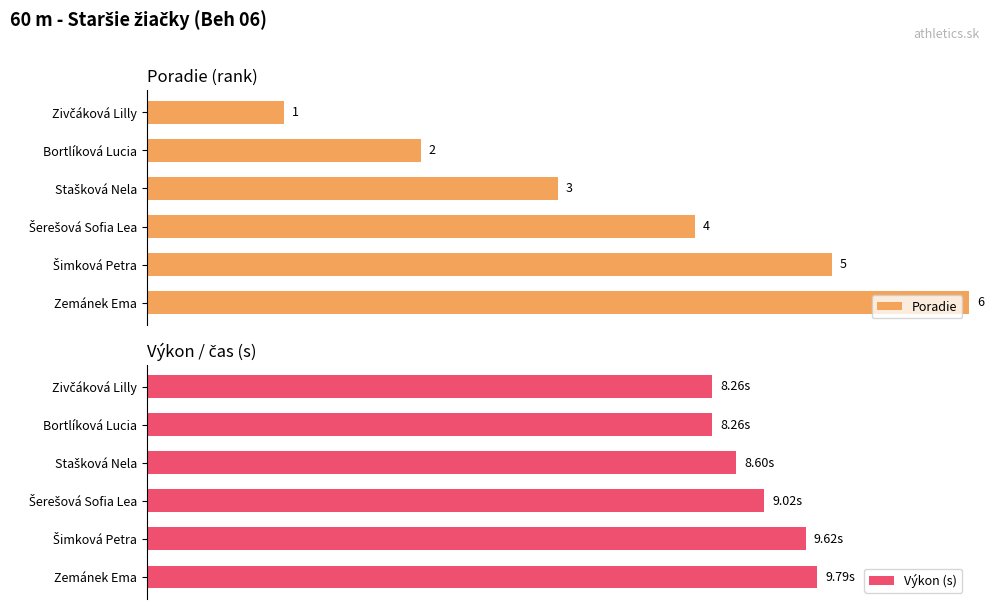

Which series has the largest range (max minus min)?

Poradie